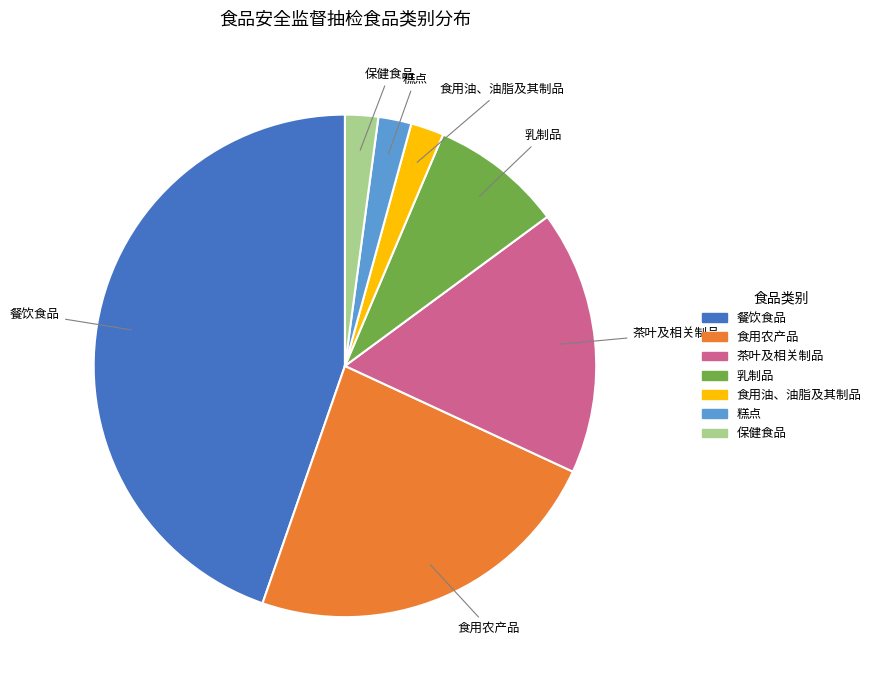

Do 保健食品 and 餐饮食品 together represent more than half of the pie?

No